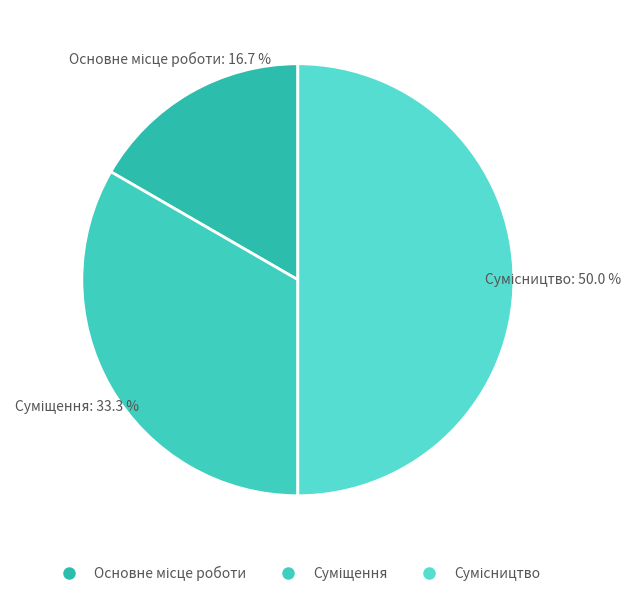

Combined, what portion of the pie is Суміщення and Сумісництво?

83.3%